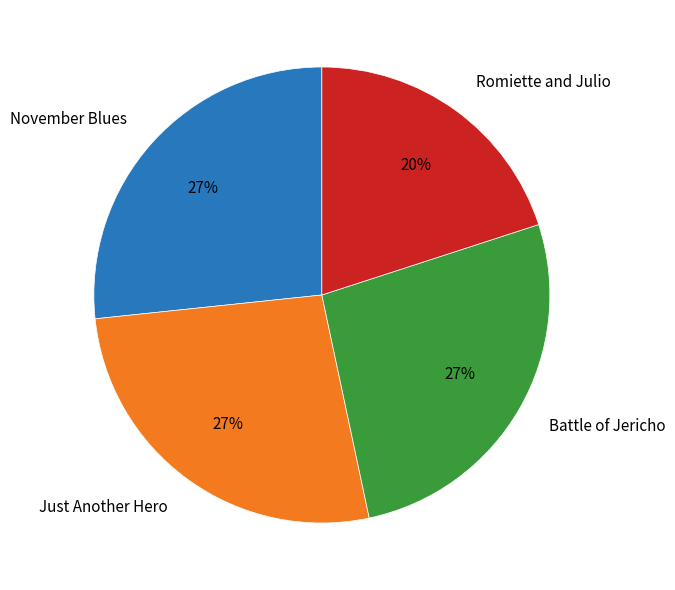

Does November Blues account for over 50% of the chart?

No